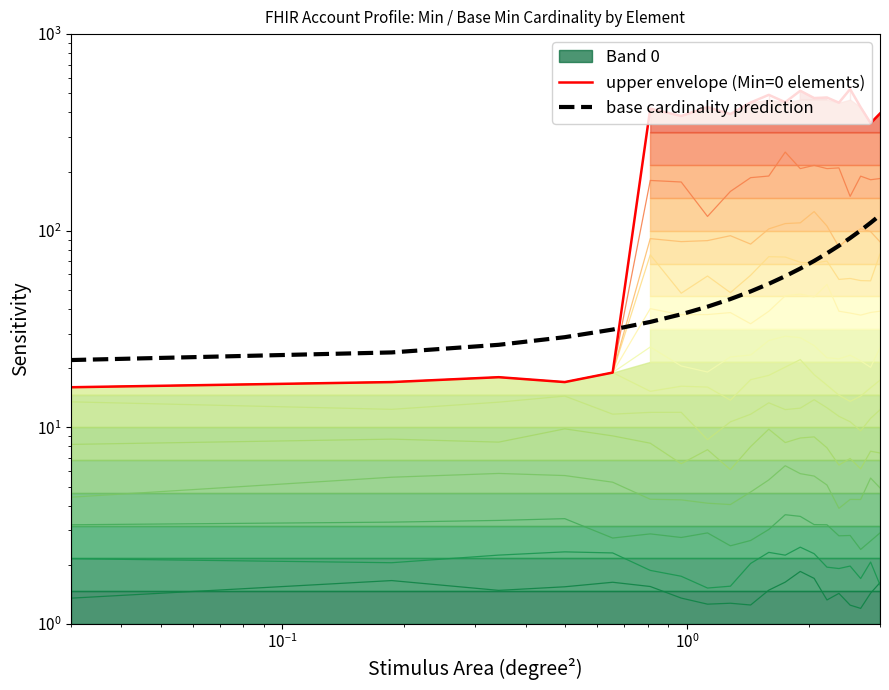

At how many categories does at least one series exceed 275?

15